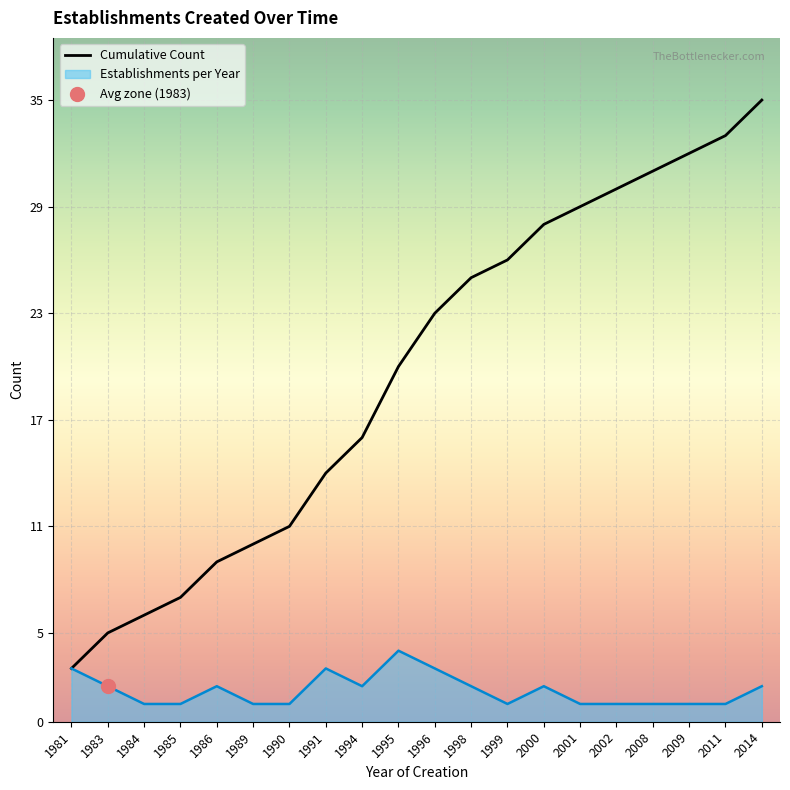

True or false: Establishments per Year and Cumulative Count intersect in this chart.

False